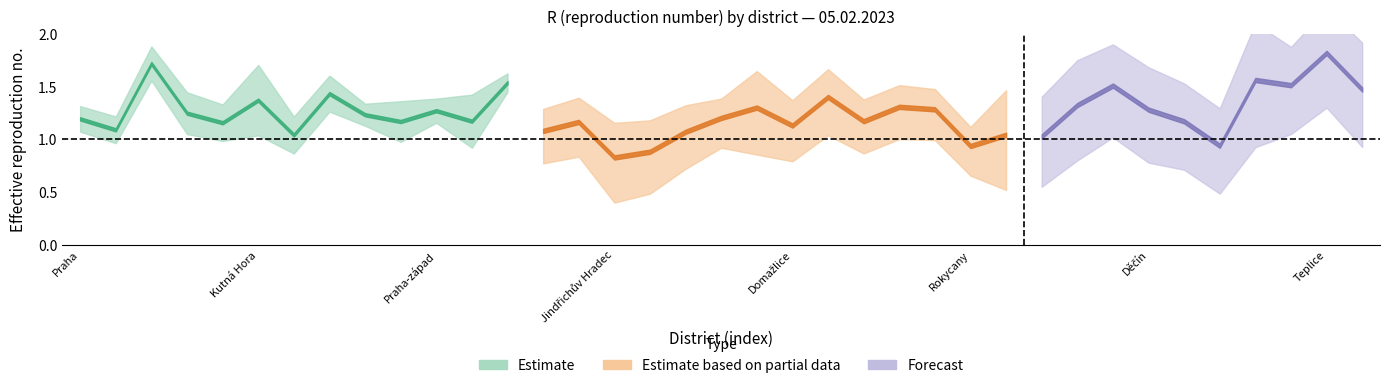

Where does the R_7day series first go above 1?

Praha